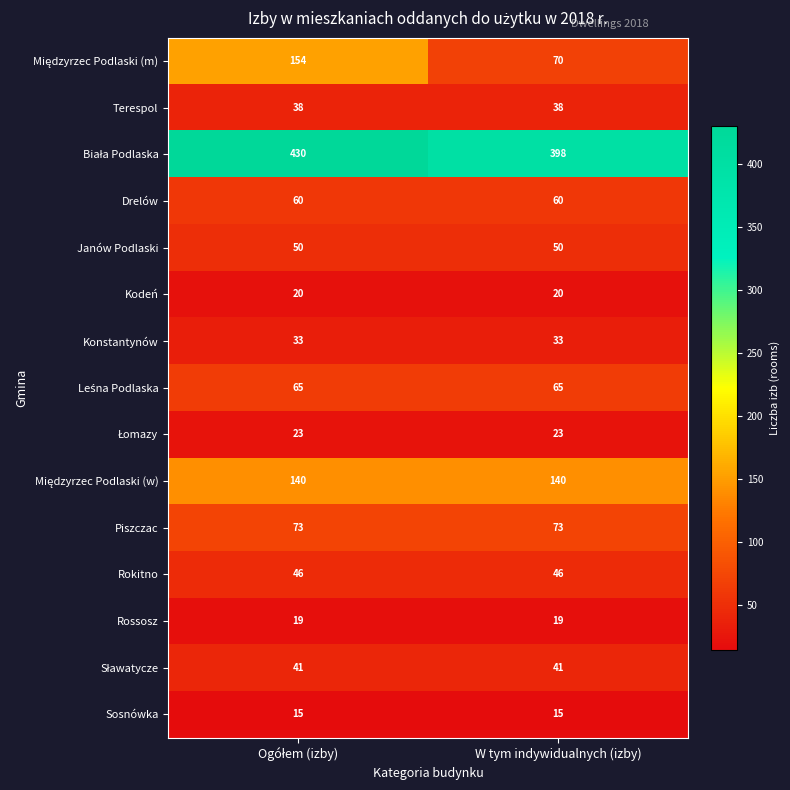

What is the difference between the highest and lowest values at W tym indywidualnych (izby)?

383